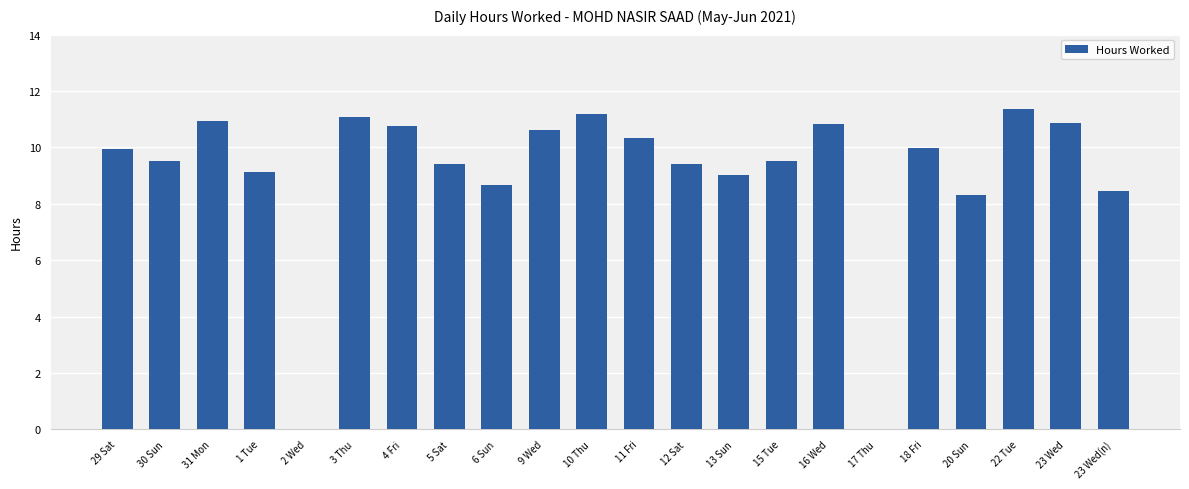

Between 29 Sat and 4 Fri, which is larger?

4 Fri